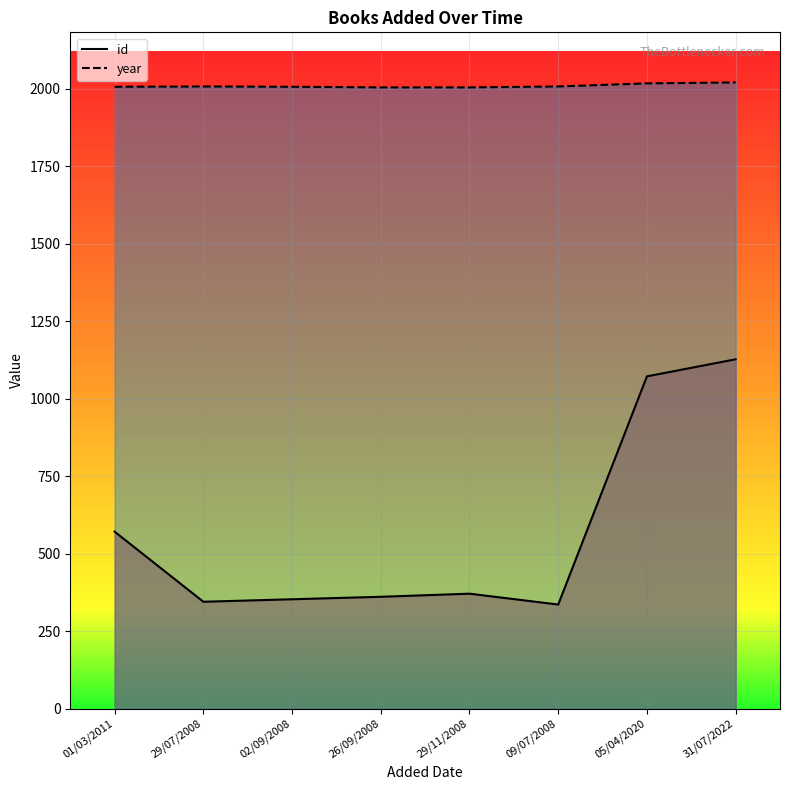

At which category is the sum across all series the highest?

31/07/2022